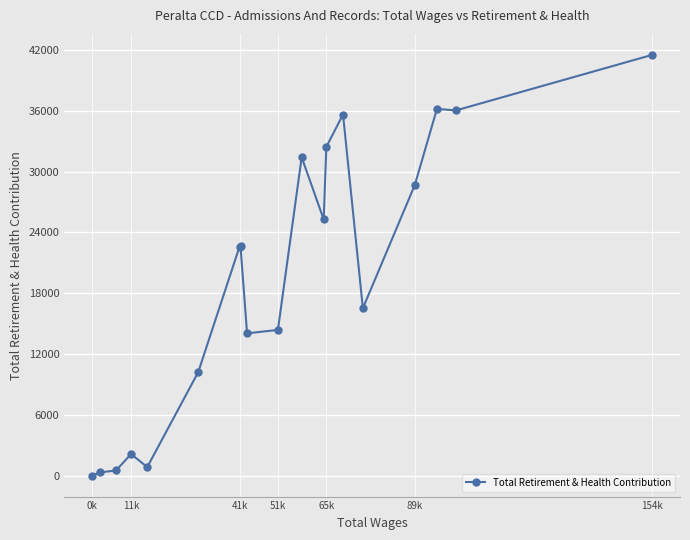

Where is the data nearest to the value 20764?

41k